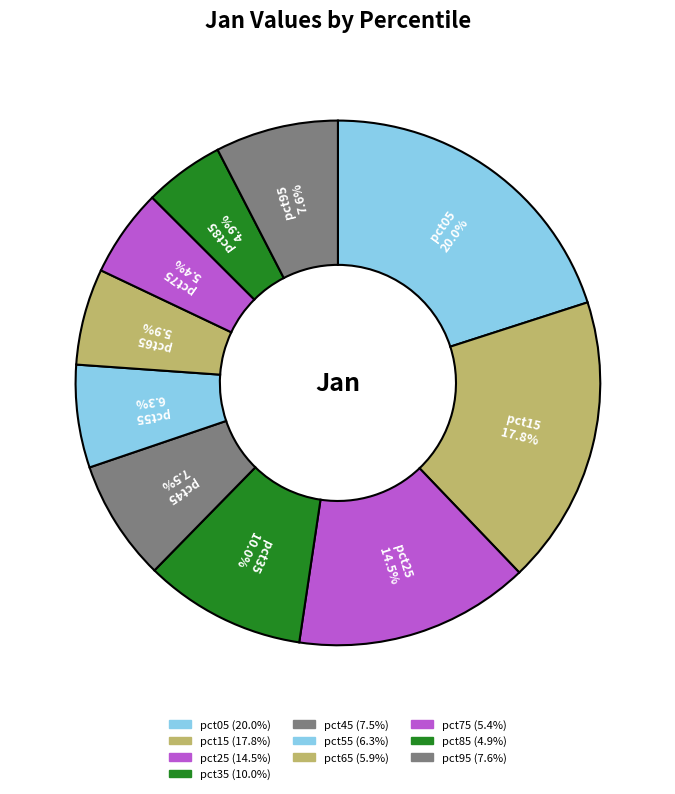

Is there any slice that represents more than half of the pie?

No